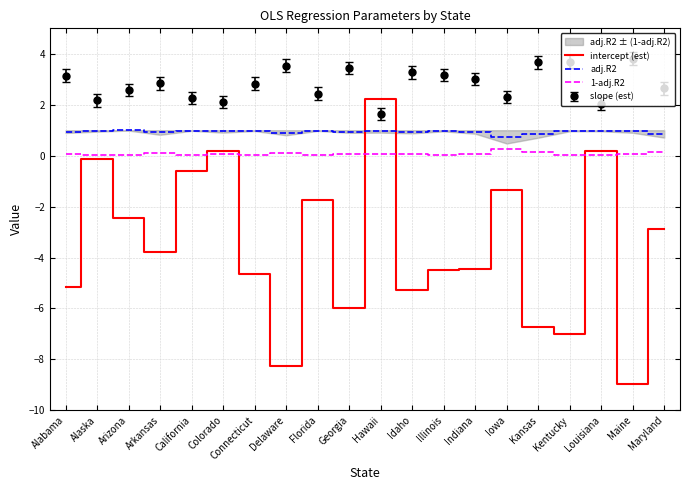

Which series has the largest total across all categories?

adj.R2